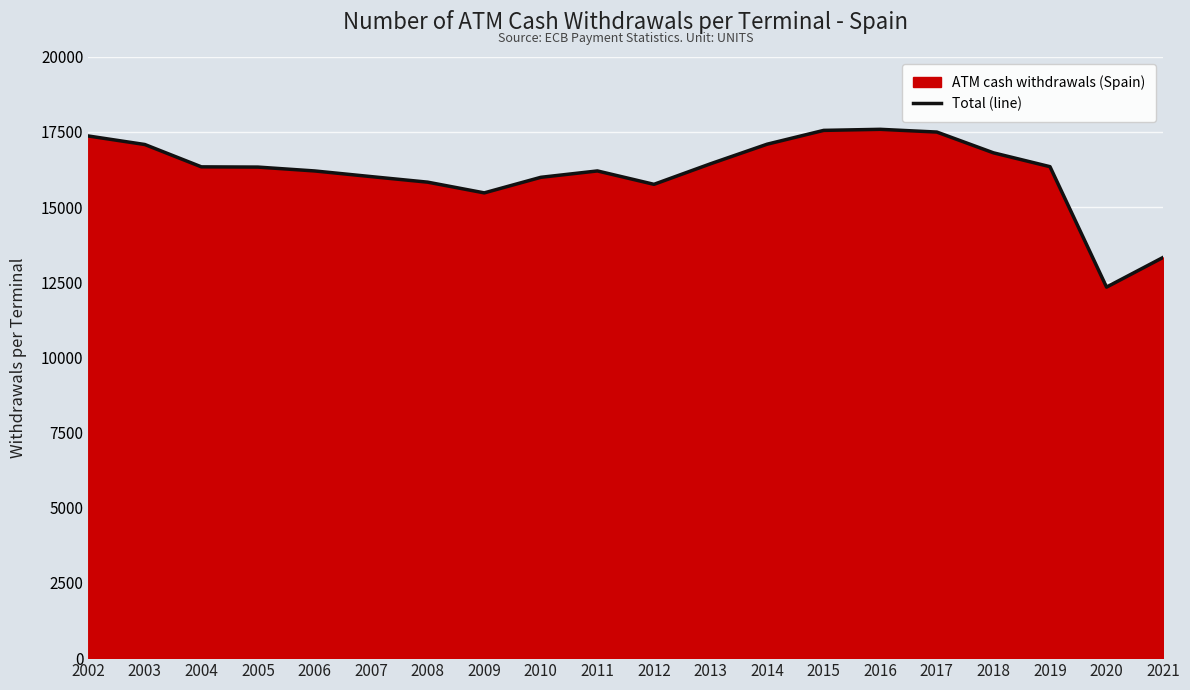

True or false: there are more than 2 points higher than both neighbors.

False